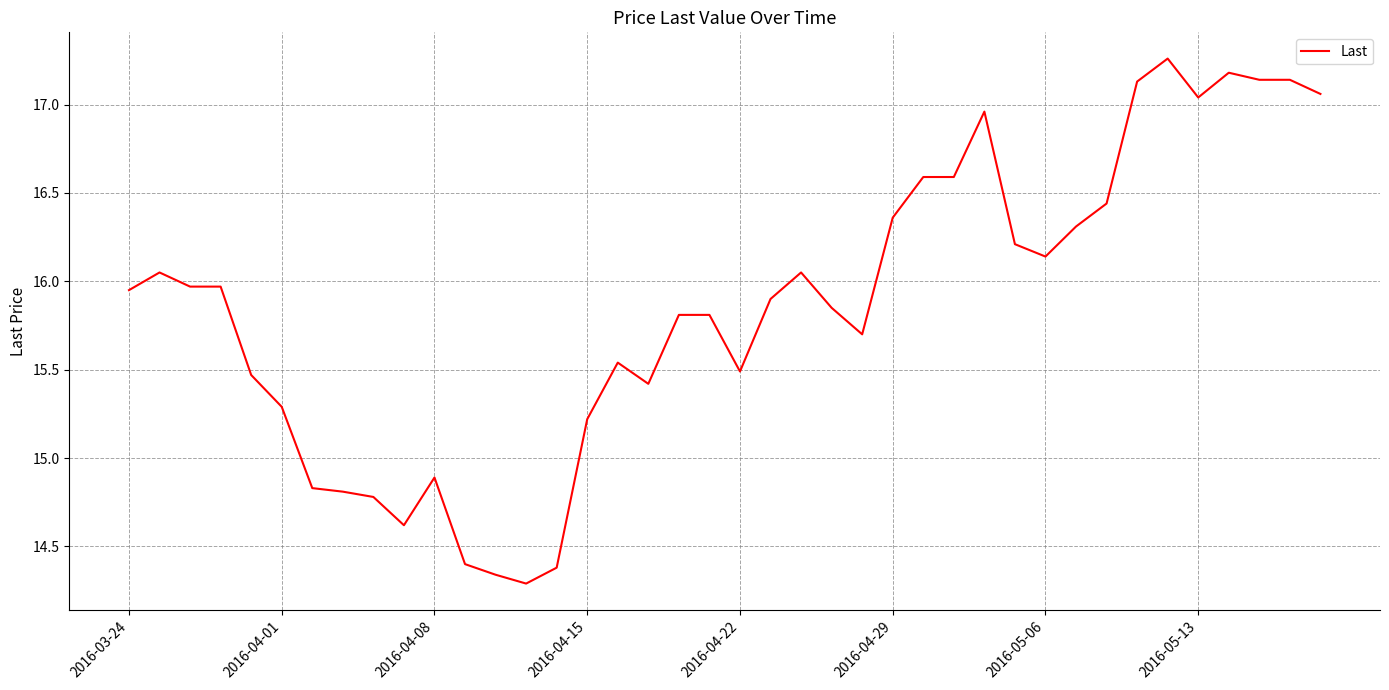

Reading left to right, extract all data points from this chart.

15.9	16.1	16.0	16.0	15.5	15.3	14.8	14.8	14.8	14.6	14.9	14.4	14.3	14.3	14.4	15.2	15.5	15.4	15.8	15.8	15.5	15.9	16.1	15.8	15.7	16.4	16.6	16.6	17.0	16.2	16.1	16.3	16.4	17.1	17.3	17.0	17.2	17.1	17.1	17.1